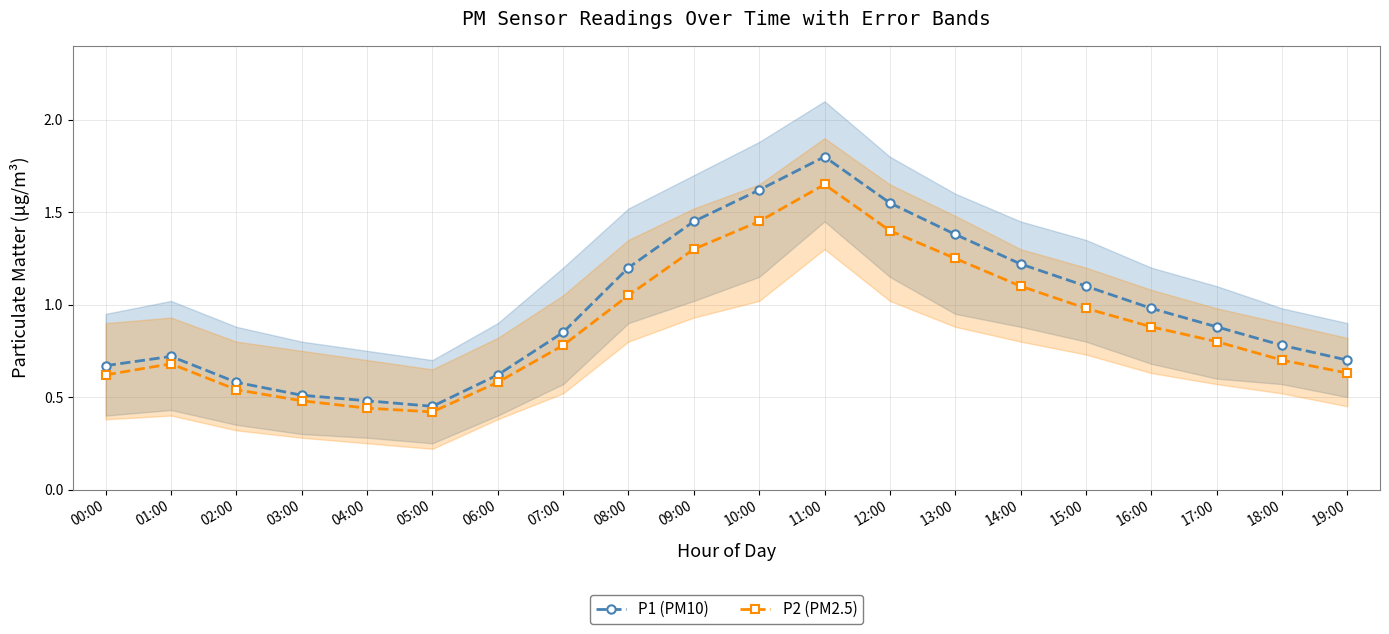

How many interior local peaks does the P2 (PM2.5) series have?

2